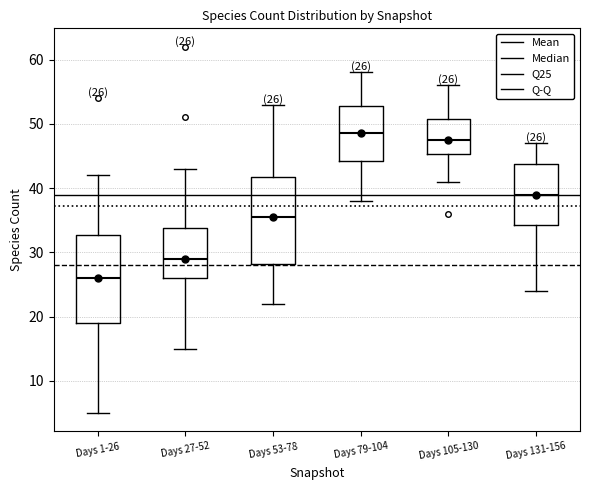

Which box's median line is the lowest?

Days 1-26